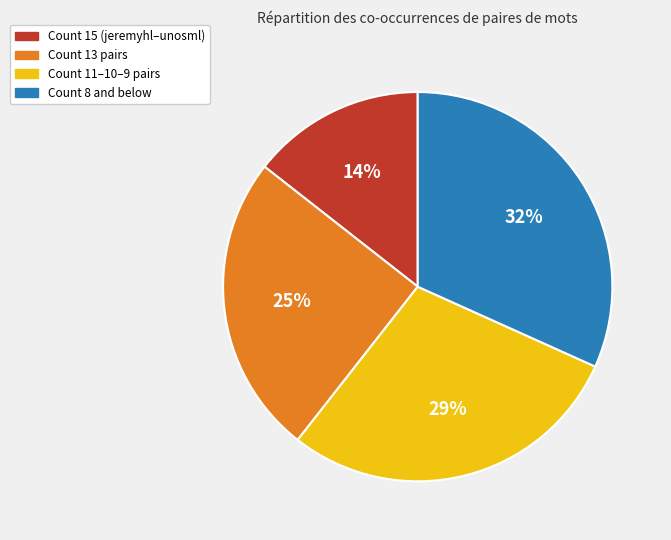

Is the sum of Count 13 pairs and Count 8 and below greater than half?

Yes